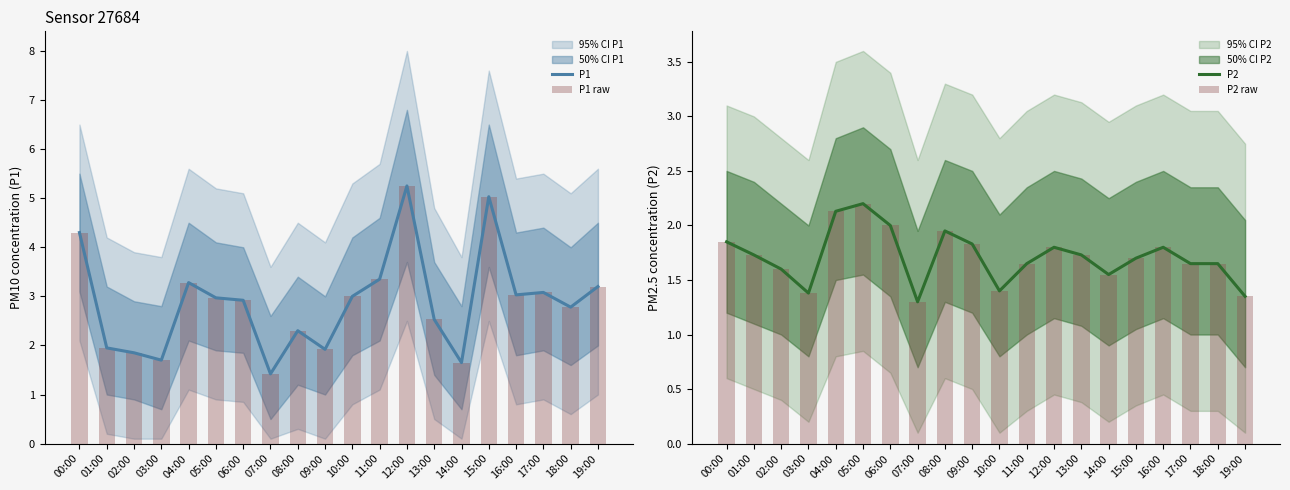

Rank the categories by P1 value from highest to lowest.

12:00, 15:00, 00:00, 11:00, 04:00, 19:00, 17:00, 16:00, 10:00, 05:00, 06:00, 18:00, 13:00, 08:00, 01:00, 09:00, 02:00, 03:00, 14:00, 07:00